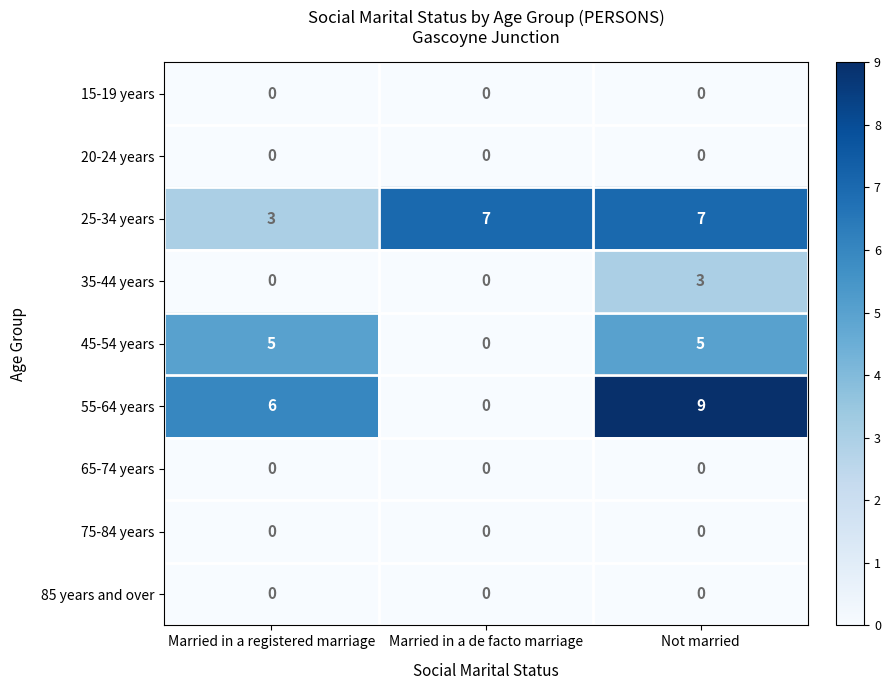

What is the difference between the 45-54 years values at Not married and Married in a de facto marriage?

5